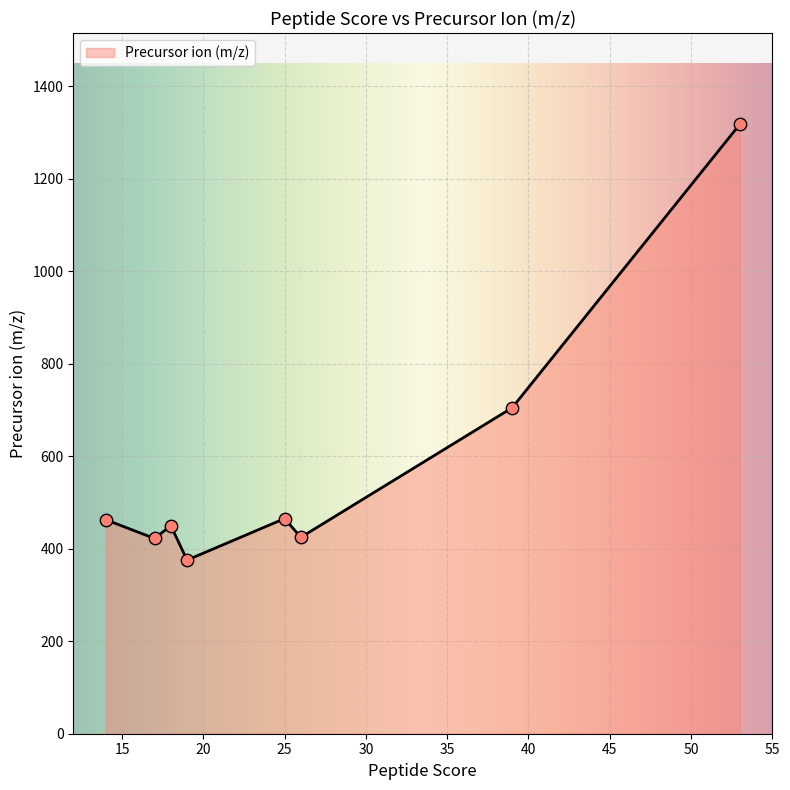

What is the minimum value shown in the chart?

375.5